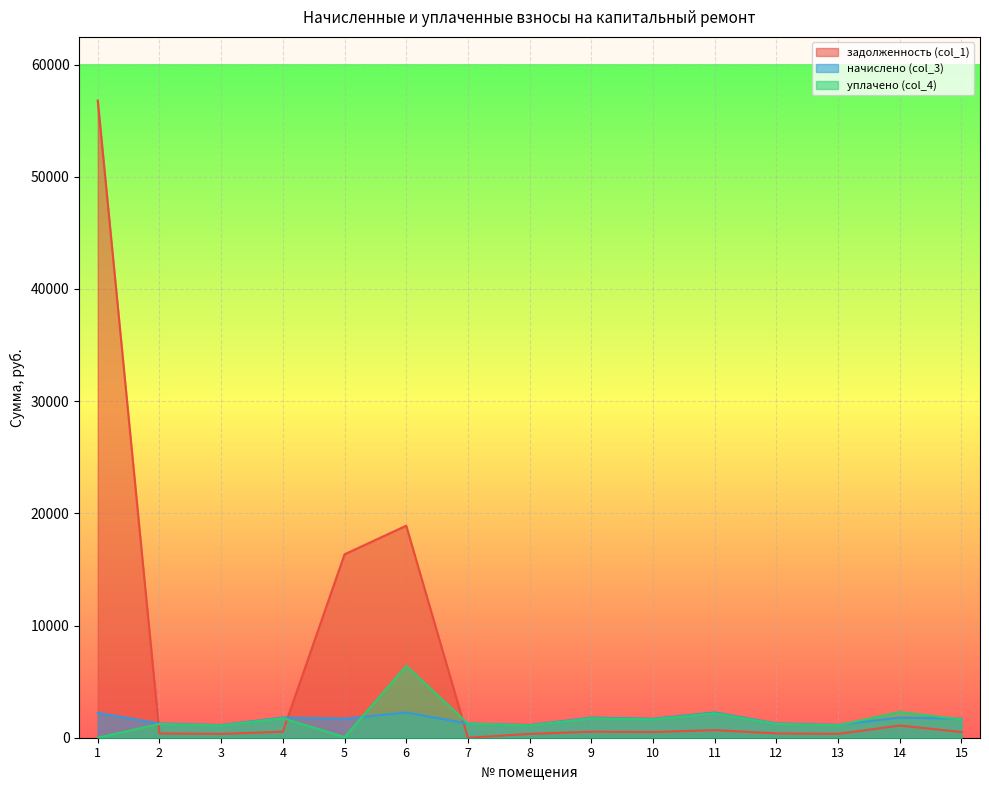

Is it true that уплачено (col_4) equals 1091.0 at 3?

True